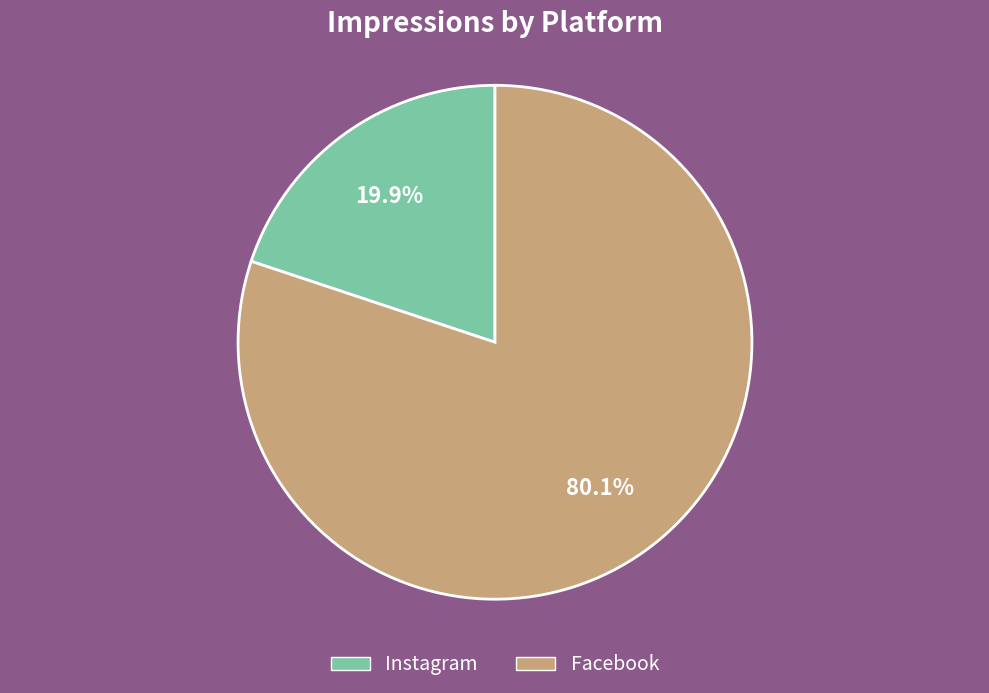

To the nearest percent, what is the average slice percentage?

50%